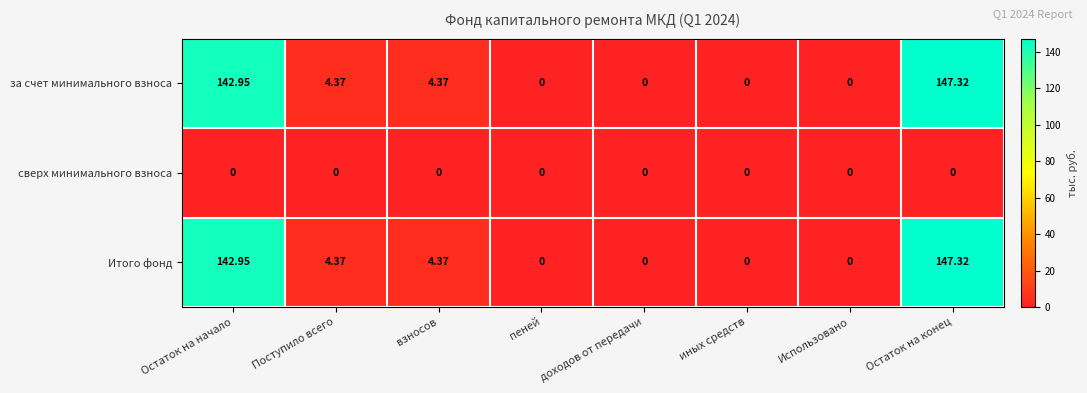

How many distinct data groups are displayed?

3